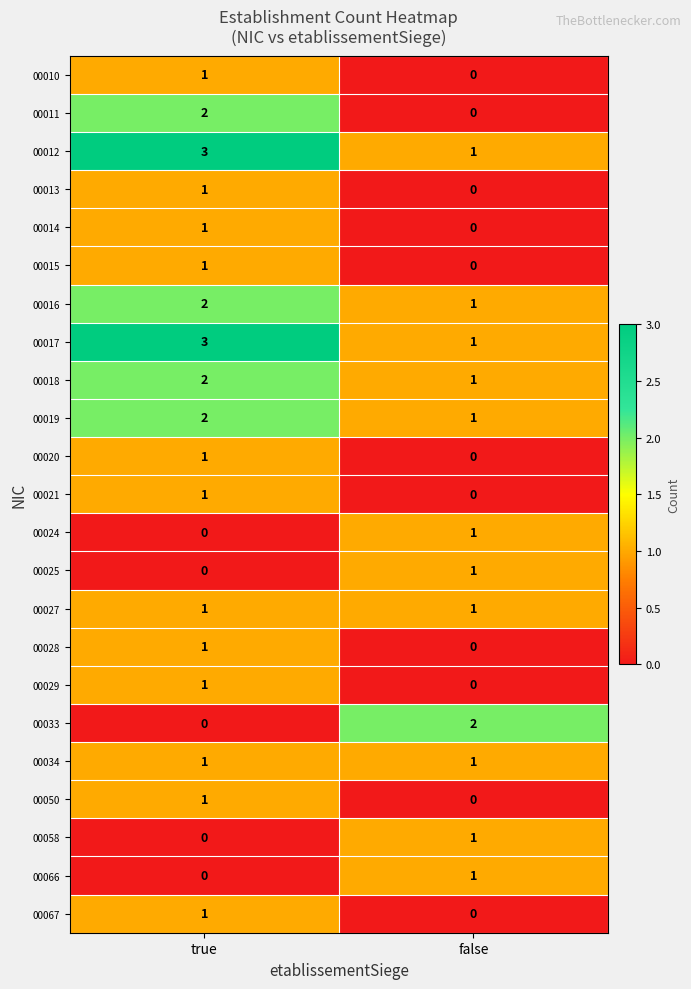

What is the total value across all series at false?

13